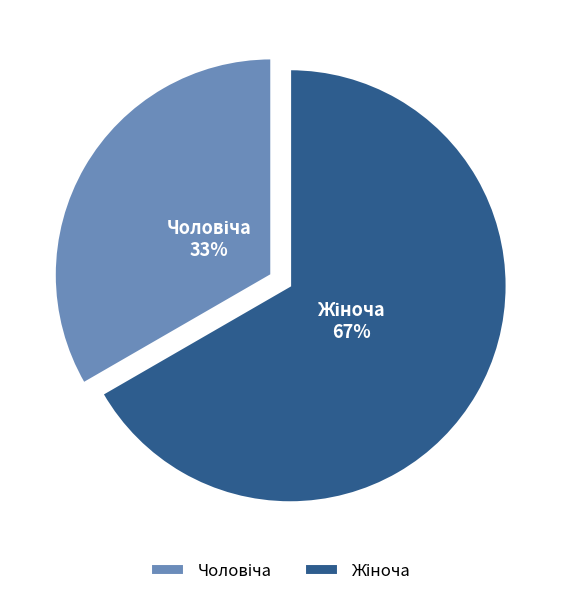

Rank the categories by value from lowest to highest.

Чоловіча, Жіноча